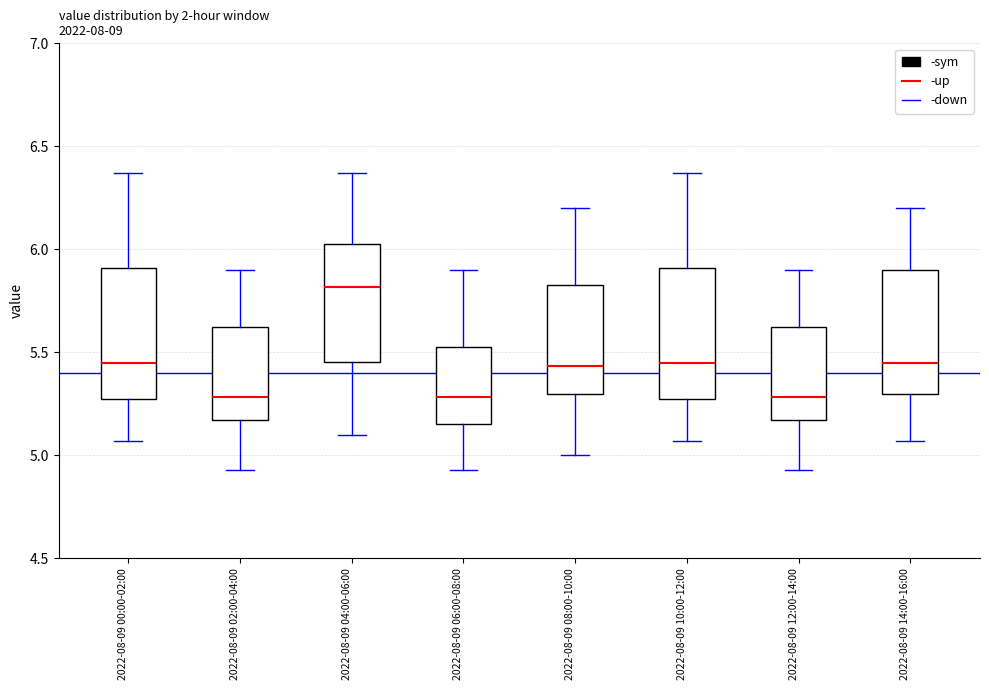

Where is the lower edge of the box for 2022-08-09 00:00-02:00 on the y-axis? The values are not printed on the chart, so give them approximately, as read against the axis.

5.30